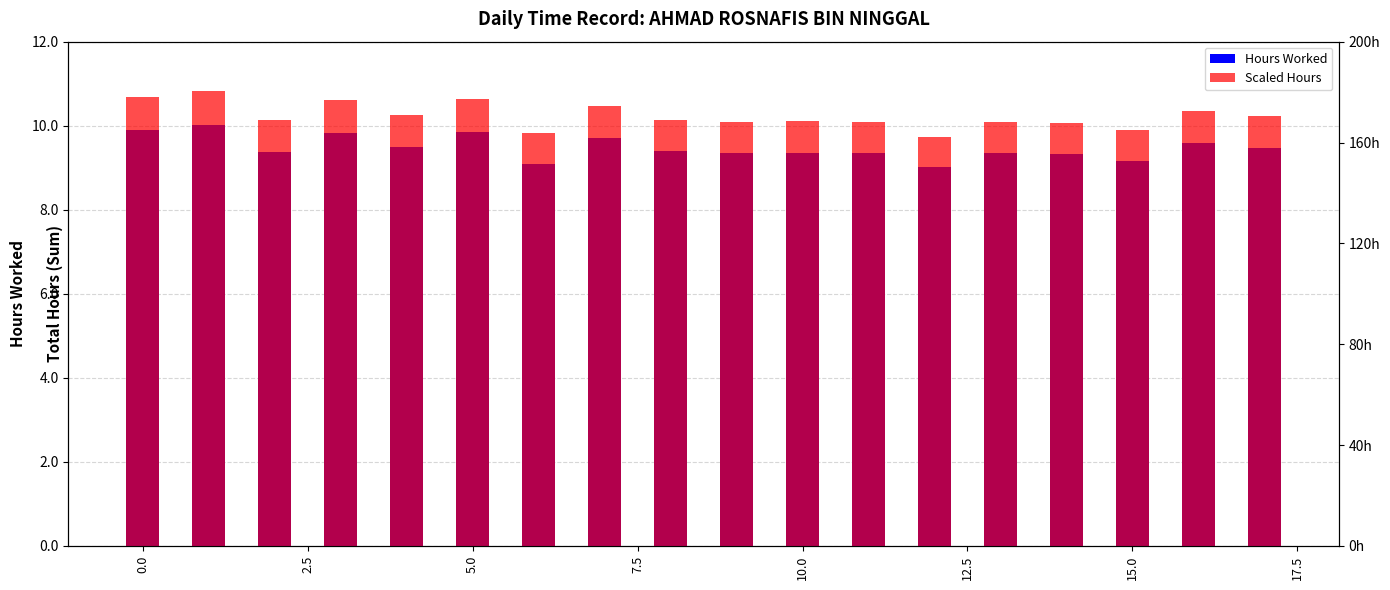

Are the bars grouped side by side (vs. stacked)?

Yes